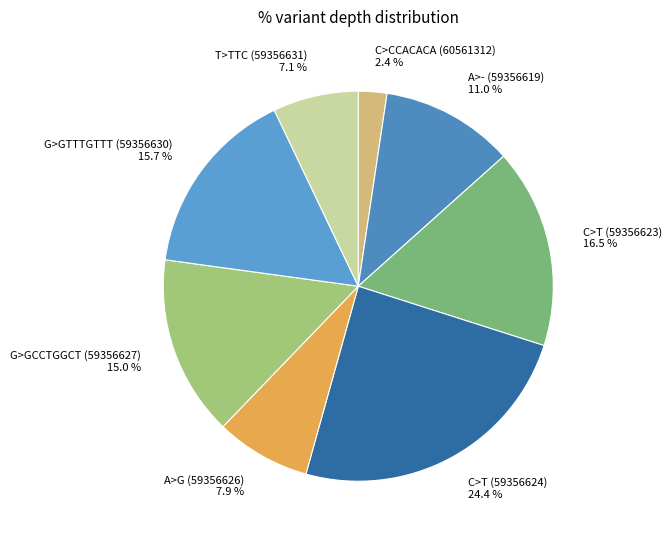

To the nearest percent, what is the combined percentage of A>- (59356619) and C>T (59356623)?

28%